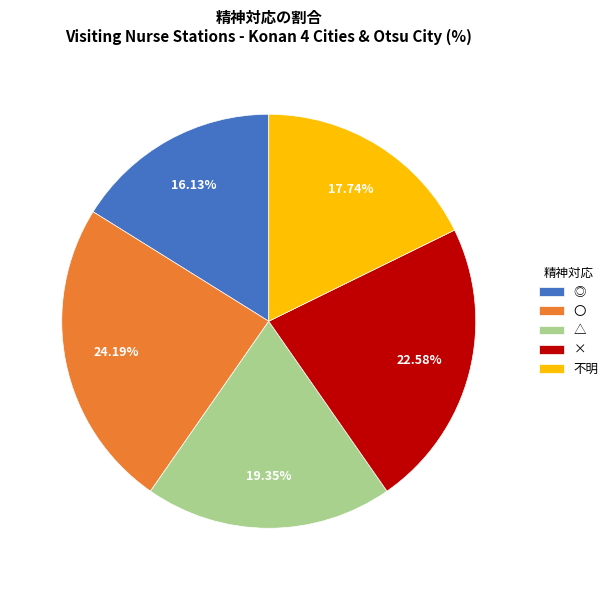

Combined, do ◎ and × account for over 50%?

No